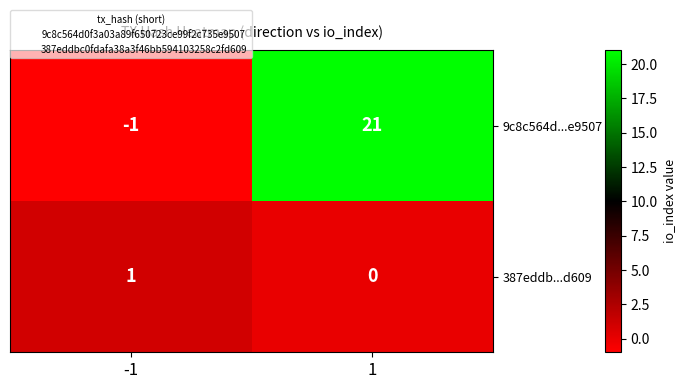

What is the sum of all 9c8c564d...e9507 values?

20